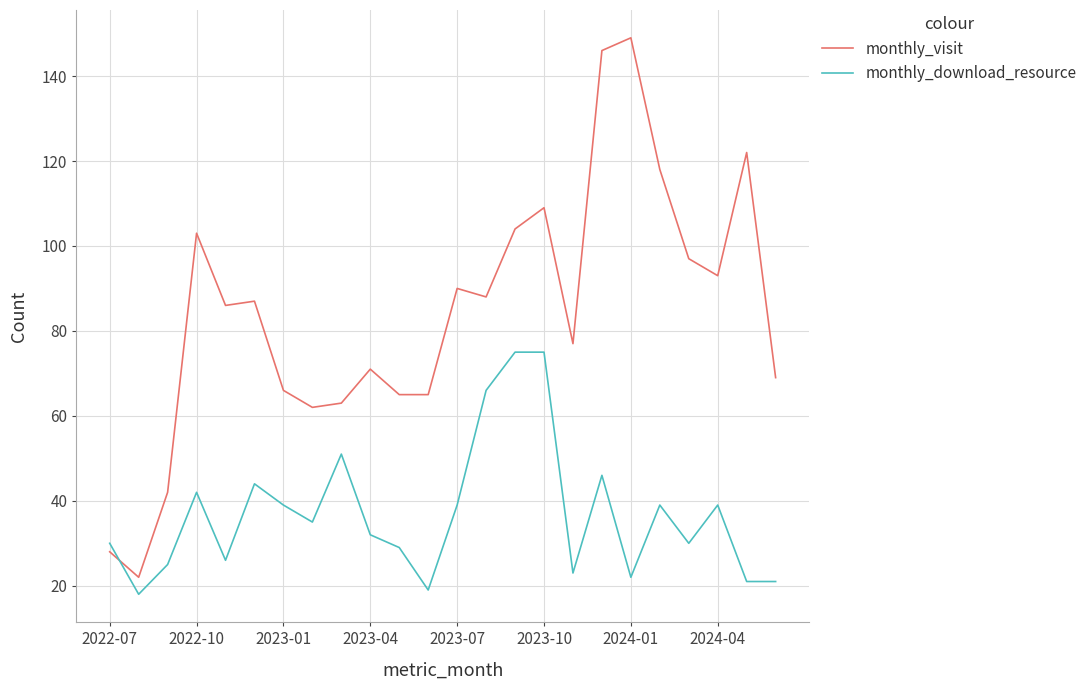

What is the minimum value shown in the chart?

18